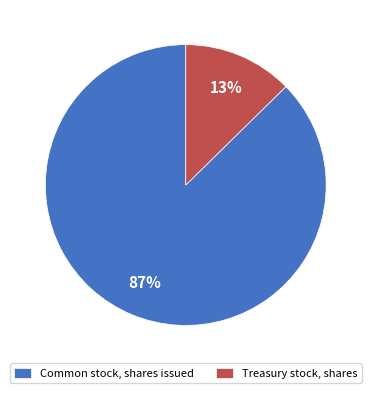

Combined, do Common stock, shares issued and Treasury stock, shares account for over 50%?

Yes